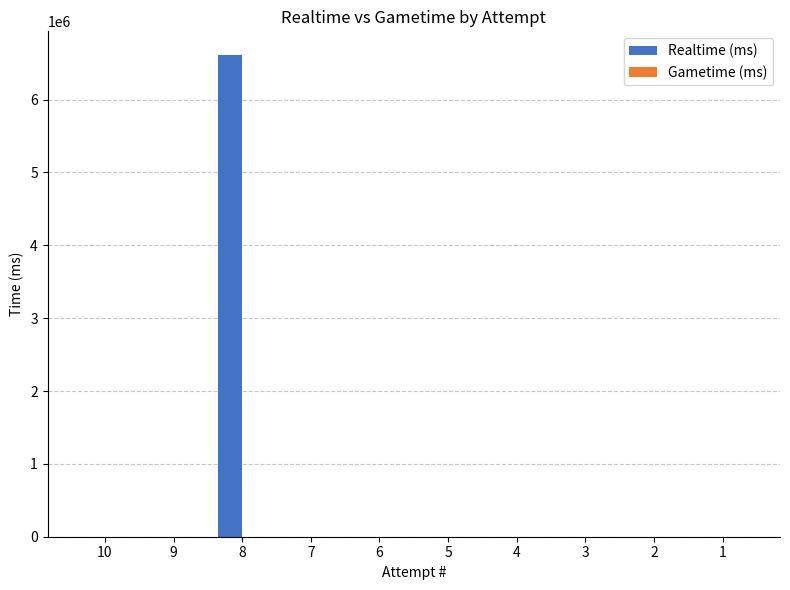

Count the number of data series in this chart.

1